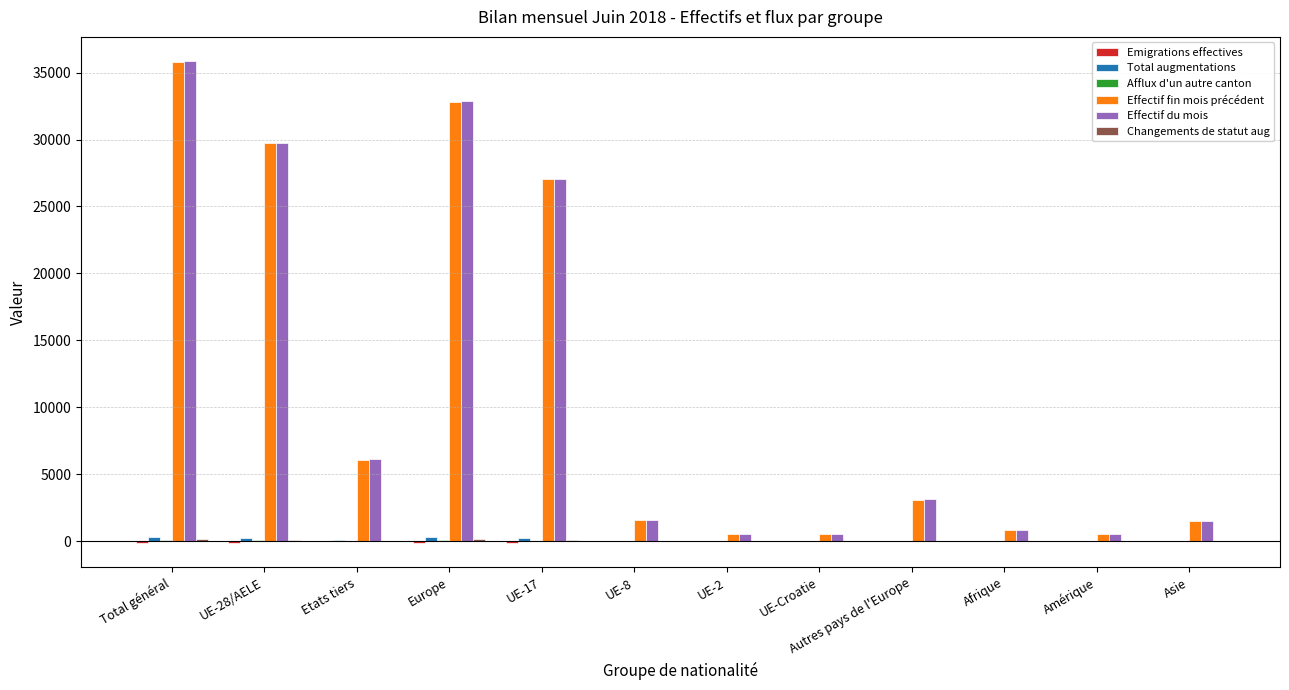

Is it true that Effectif fin mois précédent equals 3105 at Autres pays de l'Europe?

True